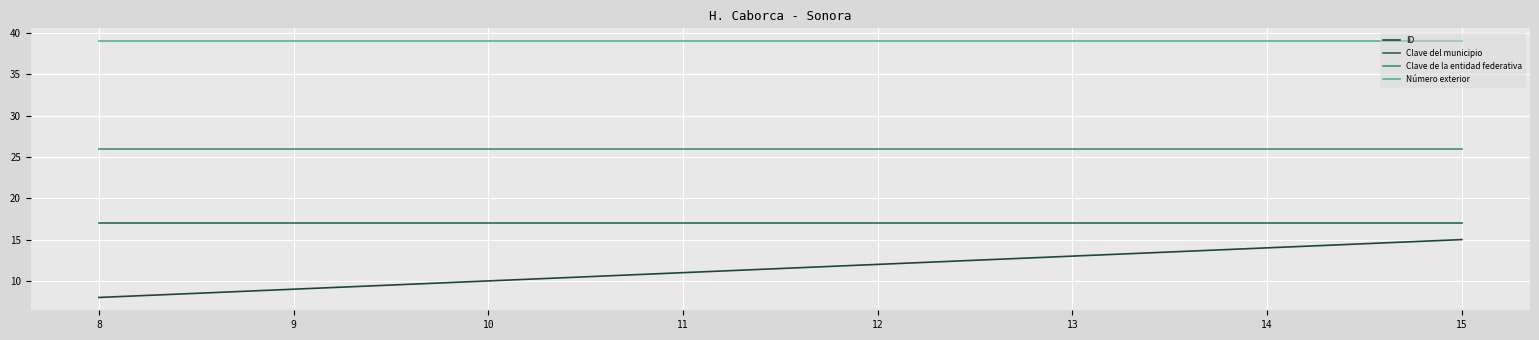

Which category has the lowest value across all series?

8